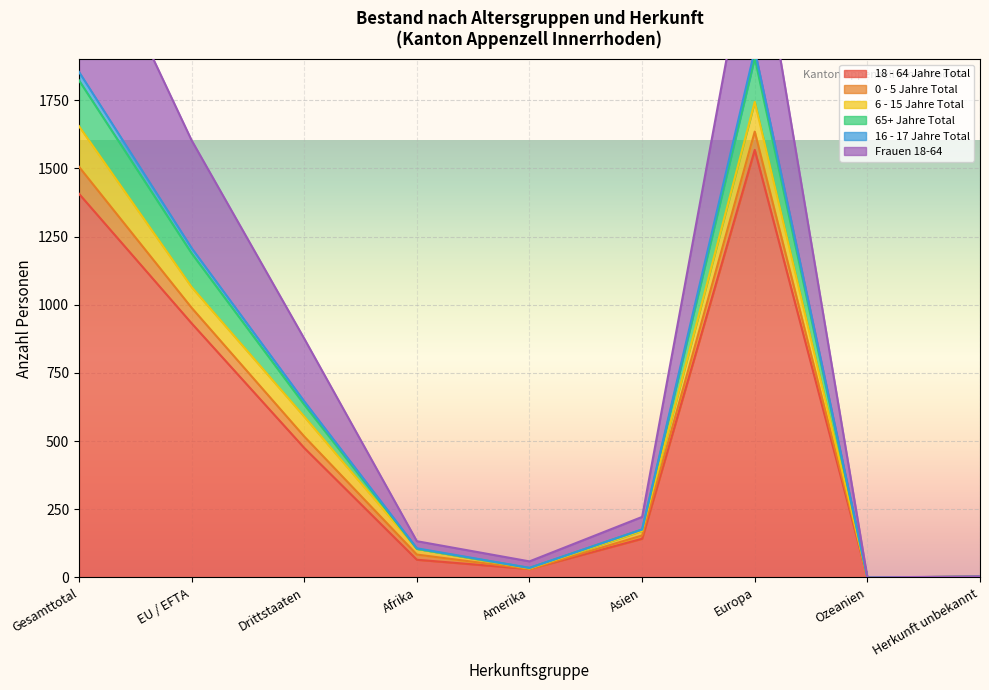

True or false: 16 - 17 Jahre Total and 65+ Jahre Total intersect in this chart.

False